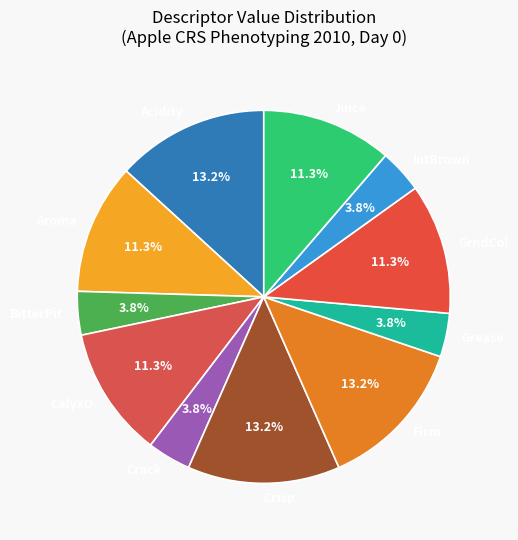

What is the ratio of the value at Crisp to the value at Grease?

3.5